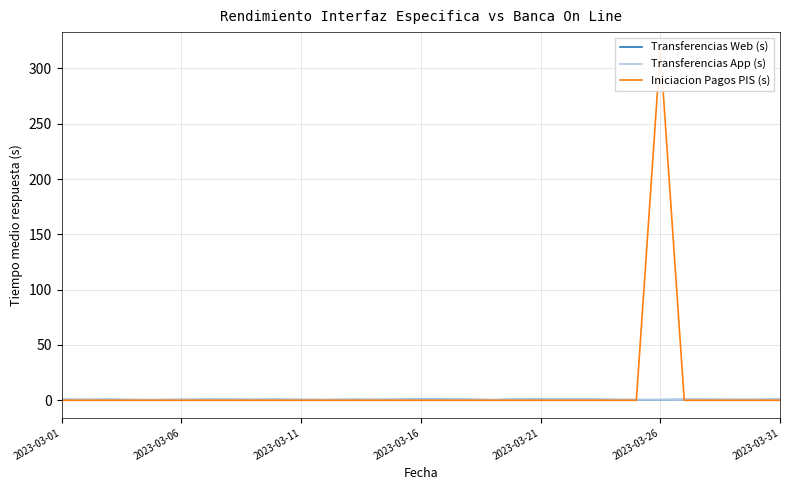

True or false: Iniciacion Pagos PIS (s) and Transferencias App (s) intersect in this chart.

True